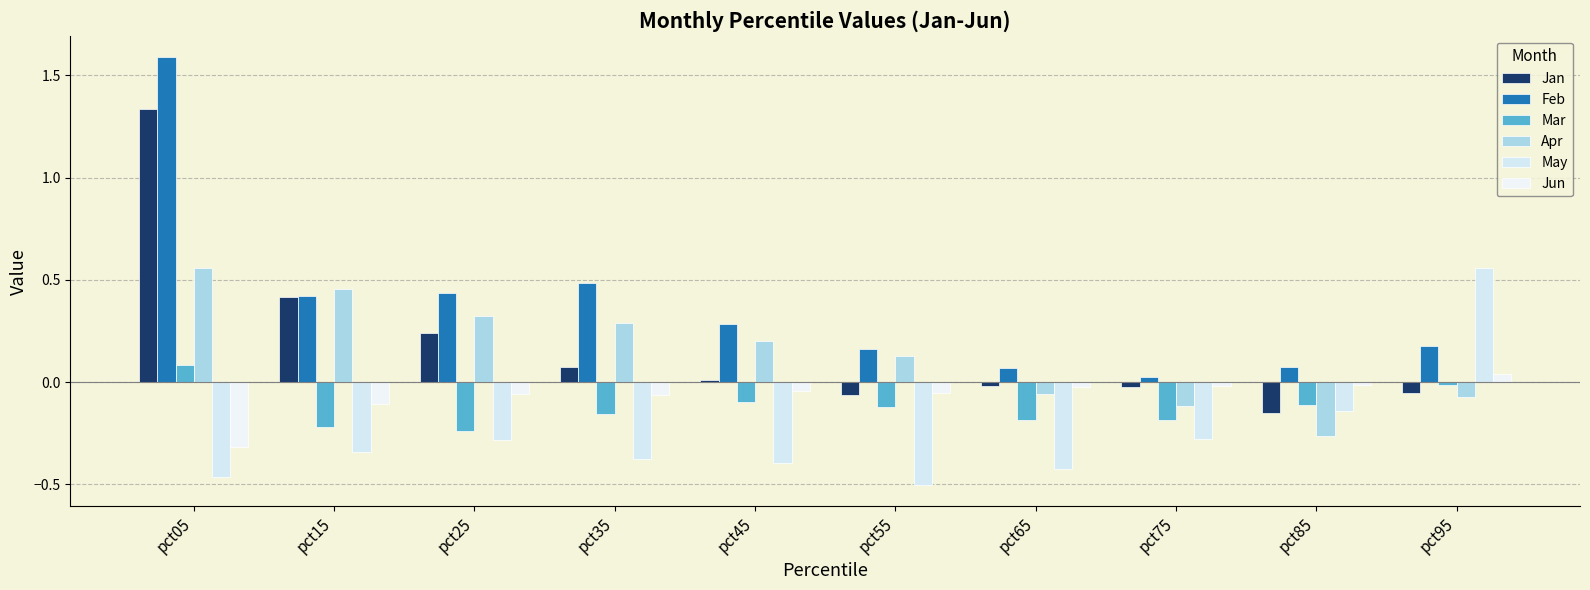

Which series has the largest total across all categories?

Feb